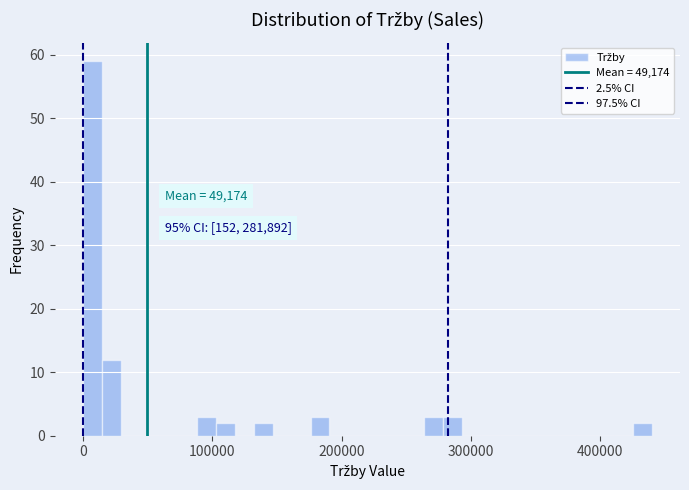

Around what value on the x-axis is the tallest bar? Give the approximate position of its centre, as read against the axis.

10000